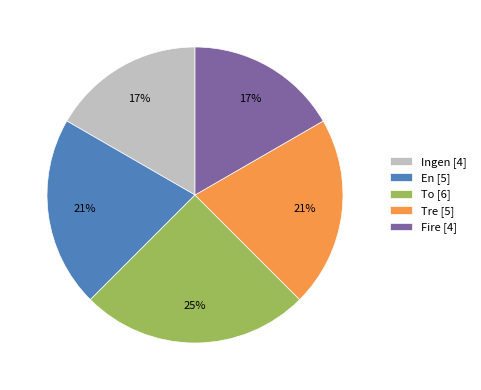

Does Fire represent more than half of the total?

No